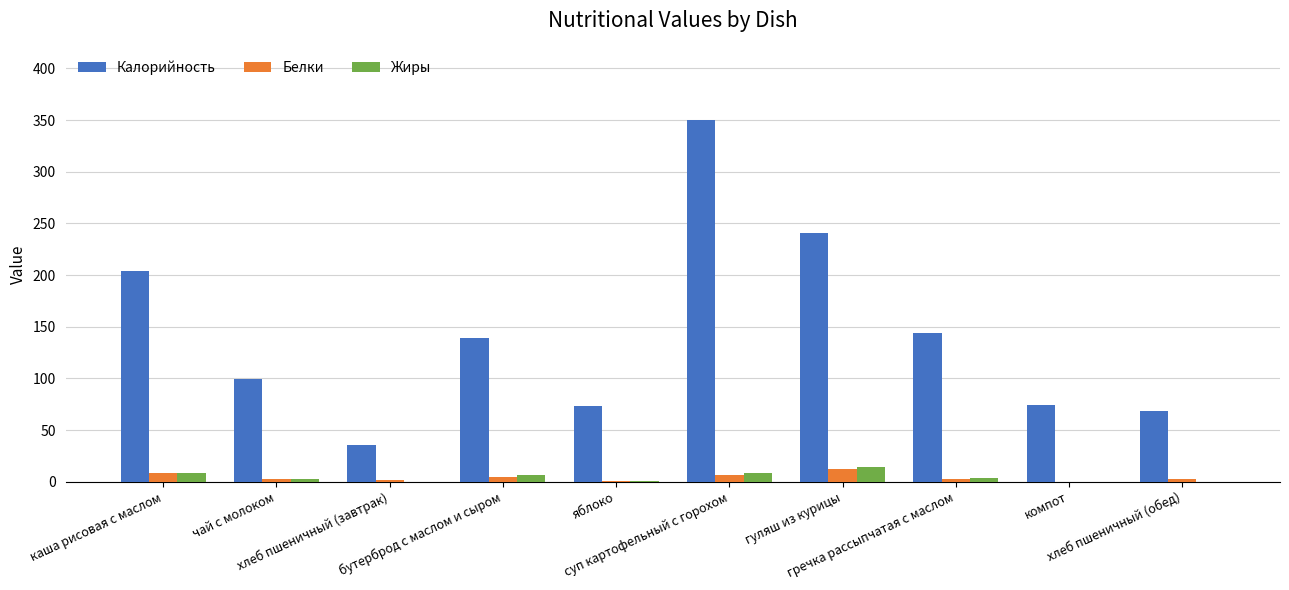

What is the spread (max minus min) of values at хлеб пшеничный (завтрак)?

36